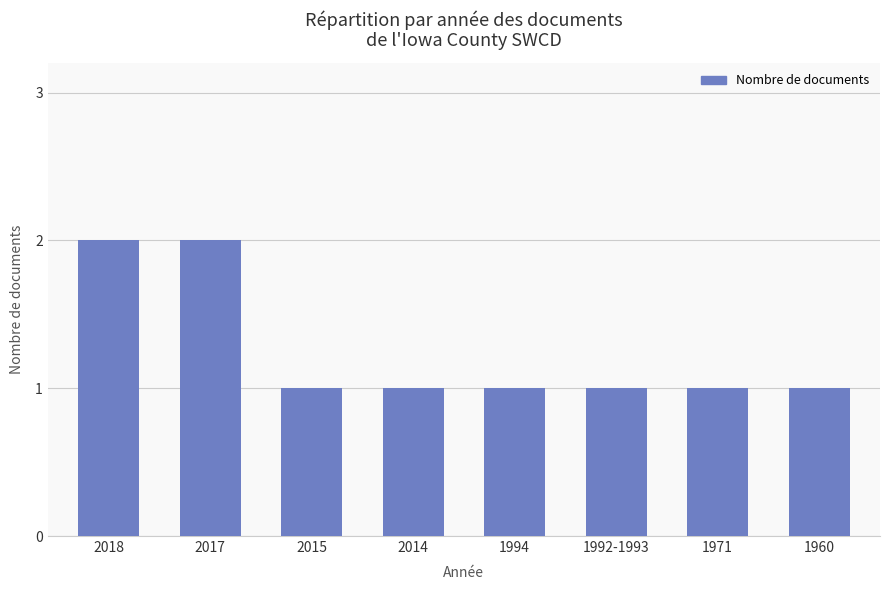

How many data points does each series have?

8